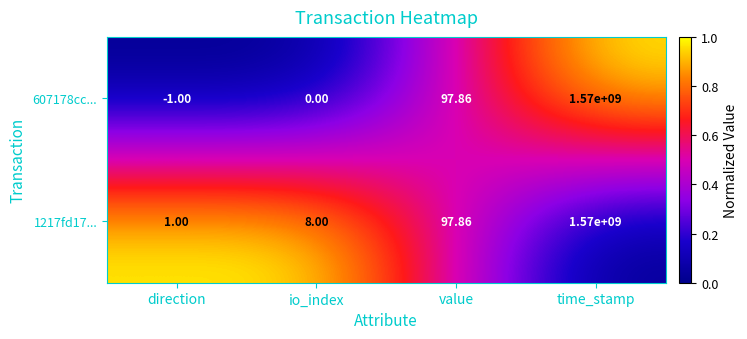

Where does the 607178cc... series first go above 97?

value